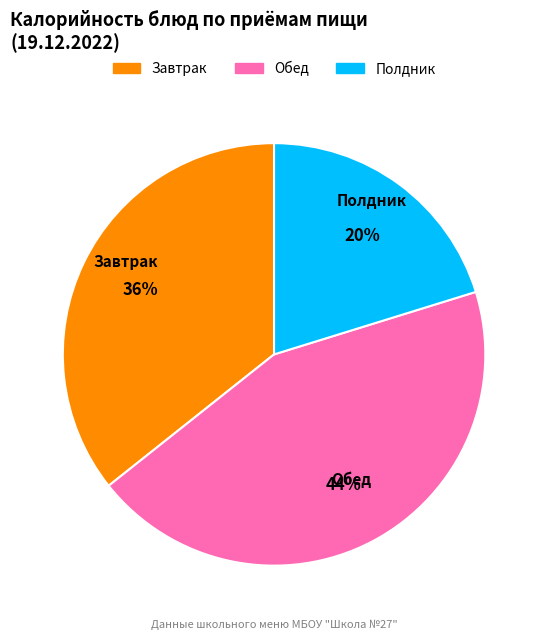

Is there a majority slice in this chart?

No